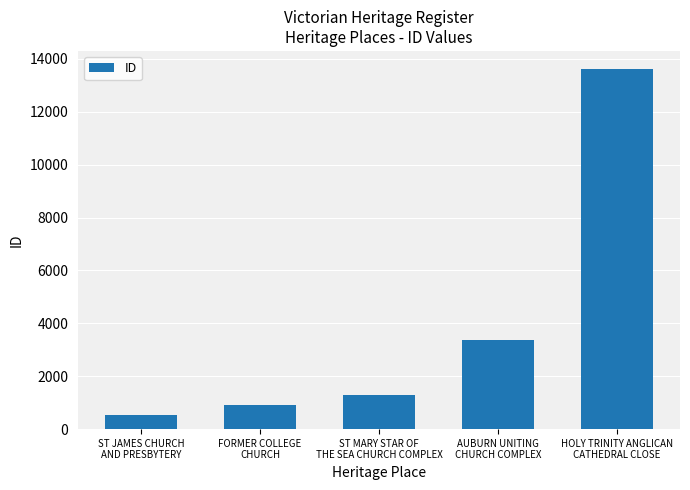

Approximately how many times larger is the value at HOLY TRINITY ANGLICAN
CATHEDRAL CLOSE compared to ST MARY STAR OF
THE SEA CHURCH COMPLEX?

10.7